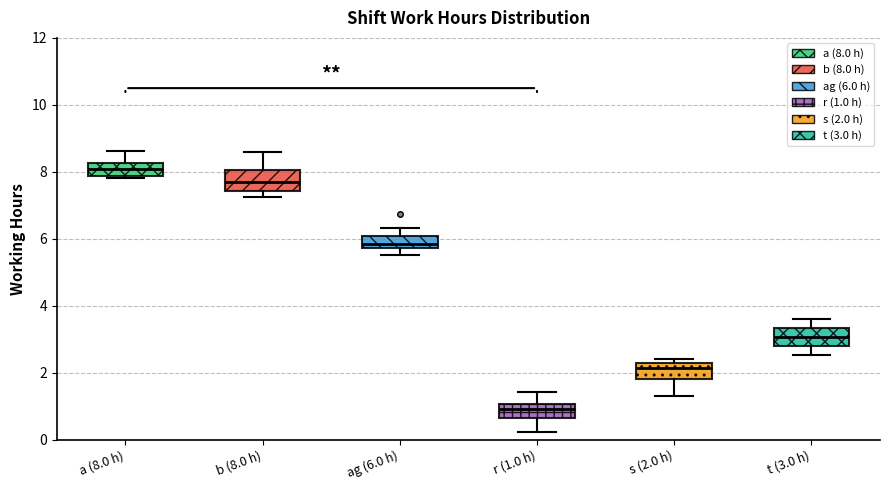

Where is the upper edge of the box for t (3.0 h) on the y-axis? The values are not printed on the chart, so give them approximately, as read against the axis.

3.4